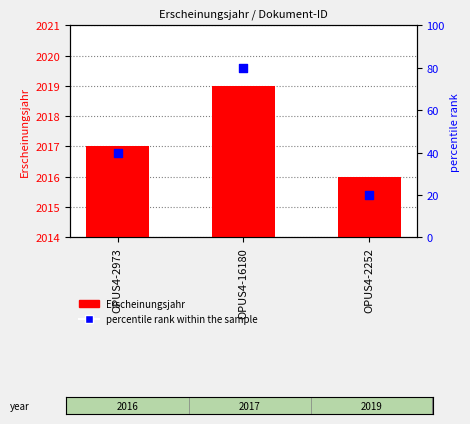

Which series contains the highest Y value?

Erscheinungsjahr